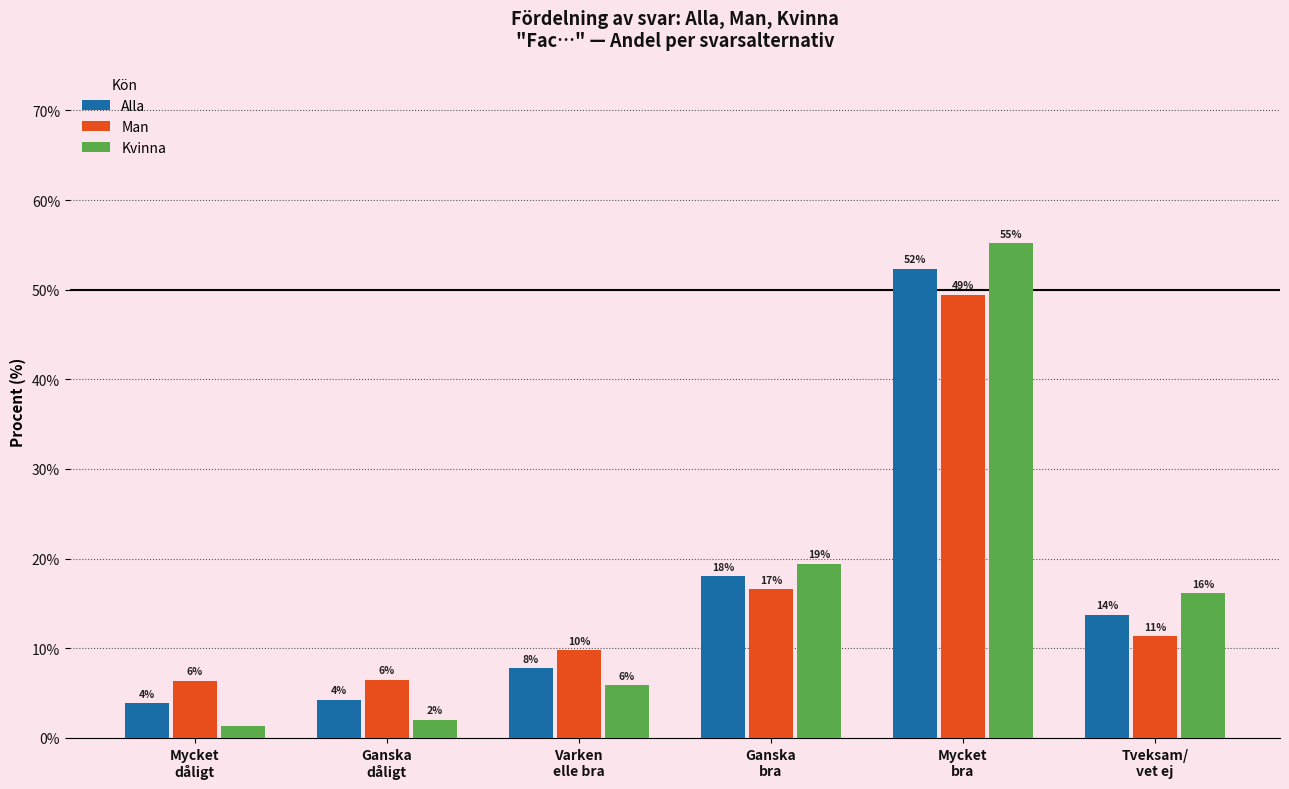

What is the spread (max minus min) of values at Mycket
dåligt?

5.0